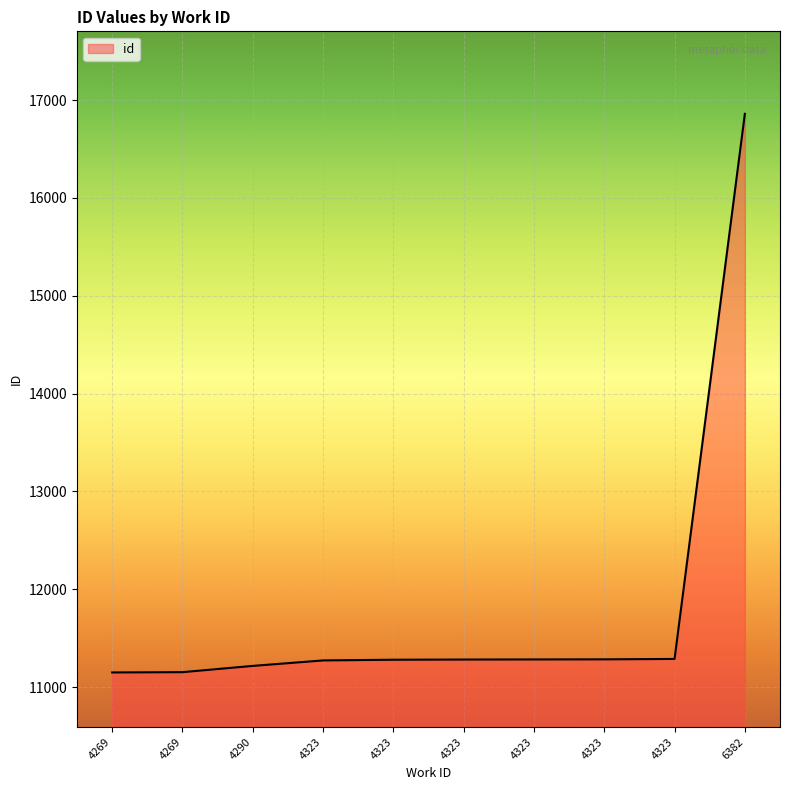

Rank the categories by value from lowest to highest.

4269, 4269, 4290, 4323, 4323, 4323, 4323, 4323, 4323, 6382